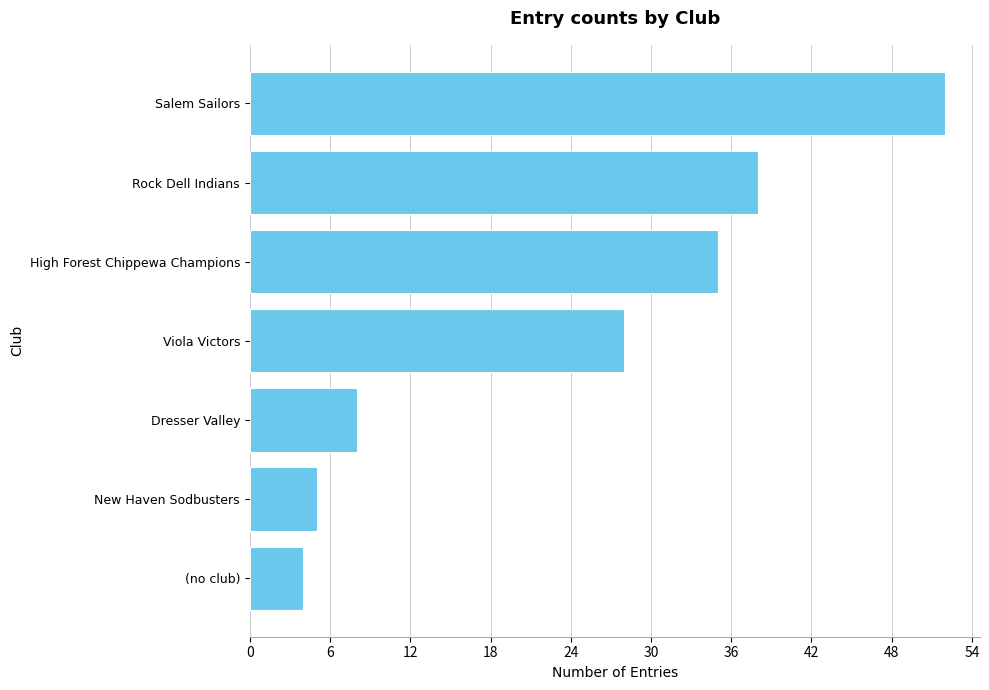

What is the average value?

24